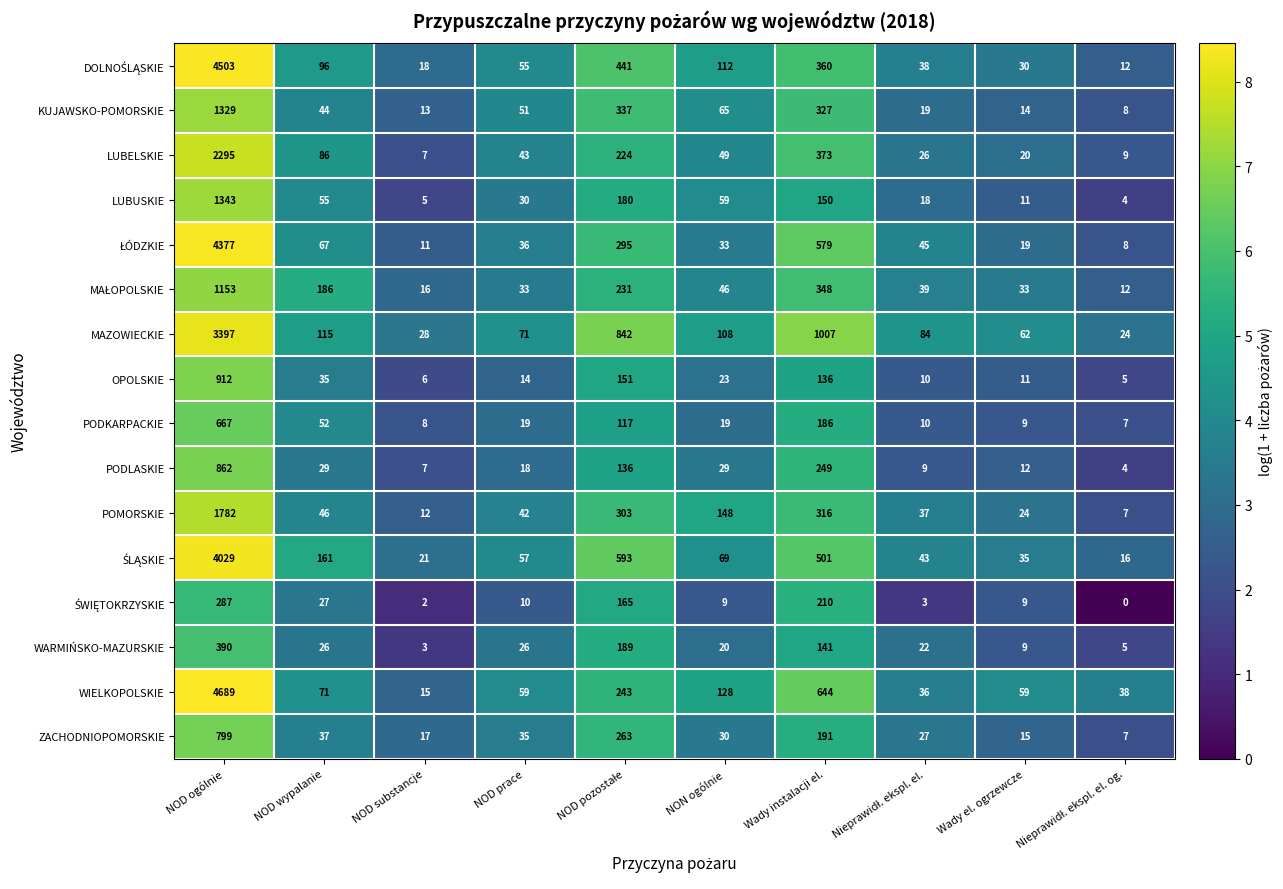

What is the greatest value displayed?

4689